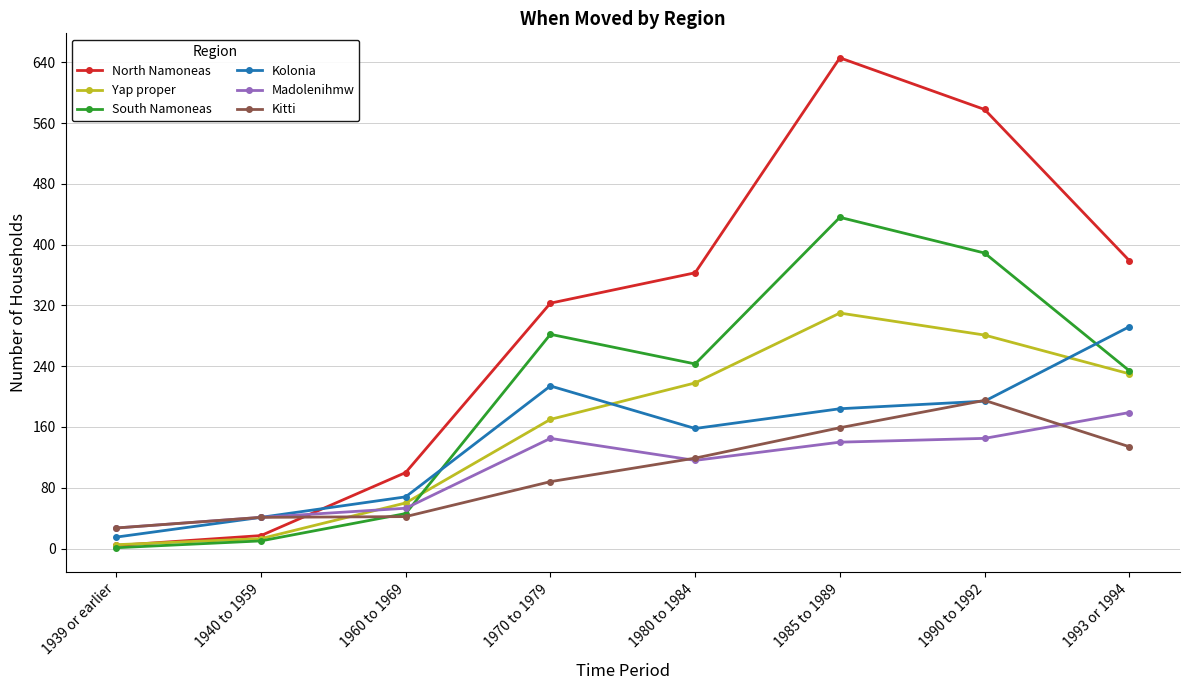

Does the chart have visible grid lines?

Yes